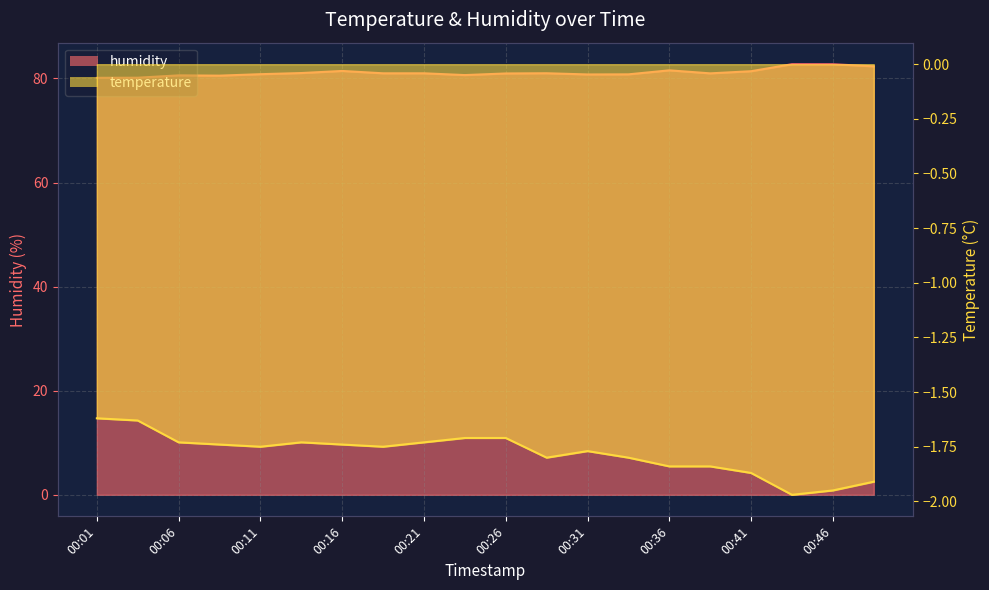

Which series changed the most between 00:11 and 00:43?

humidity